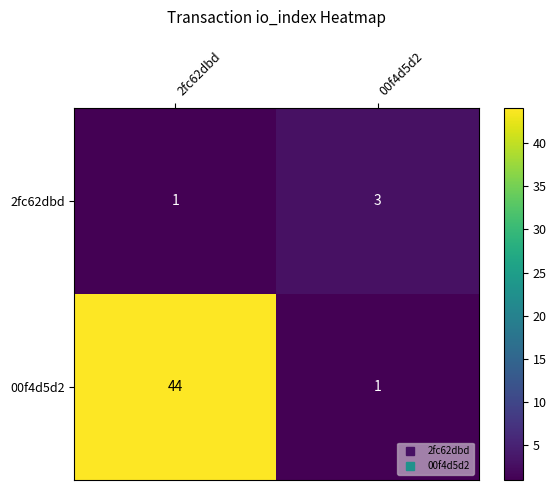

Is it true that 2fc62dbd equals 5 at 00f4d5d2?

False